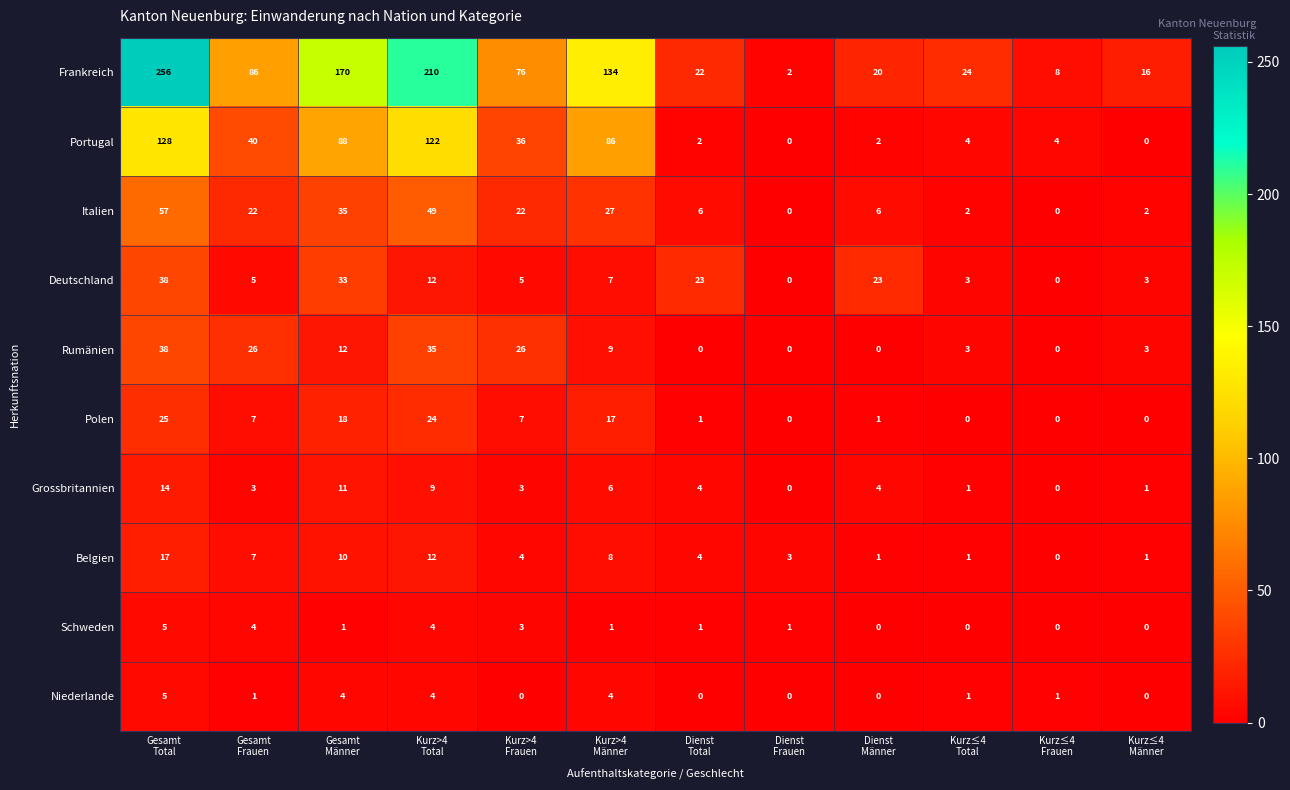

What is the difference between the second highest and second lowest values in the Belgien series?

11